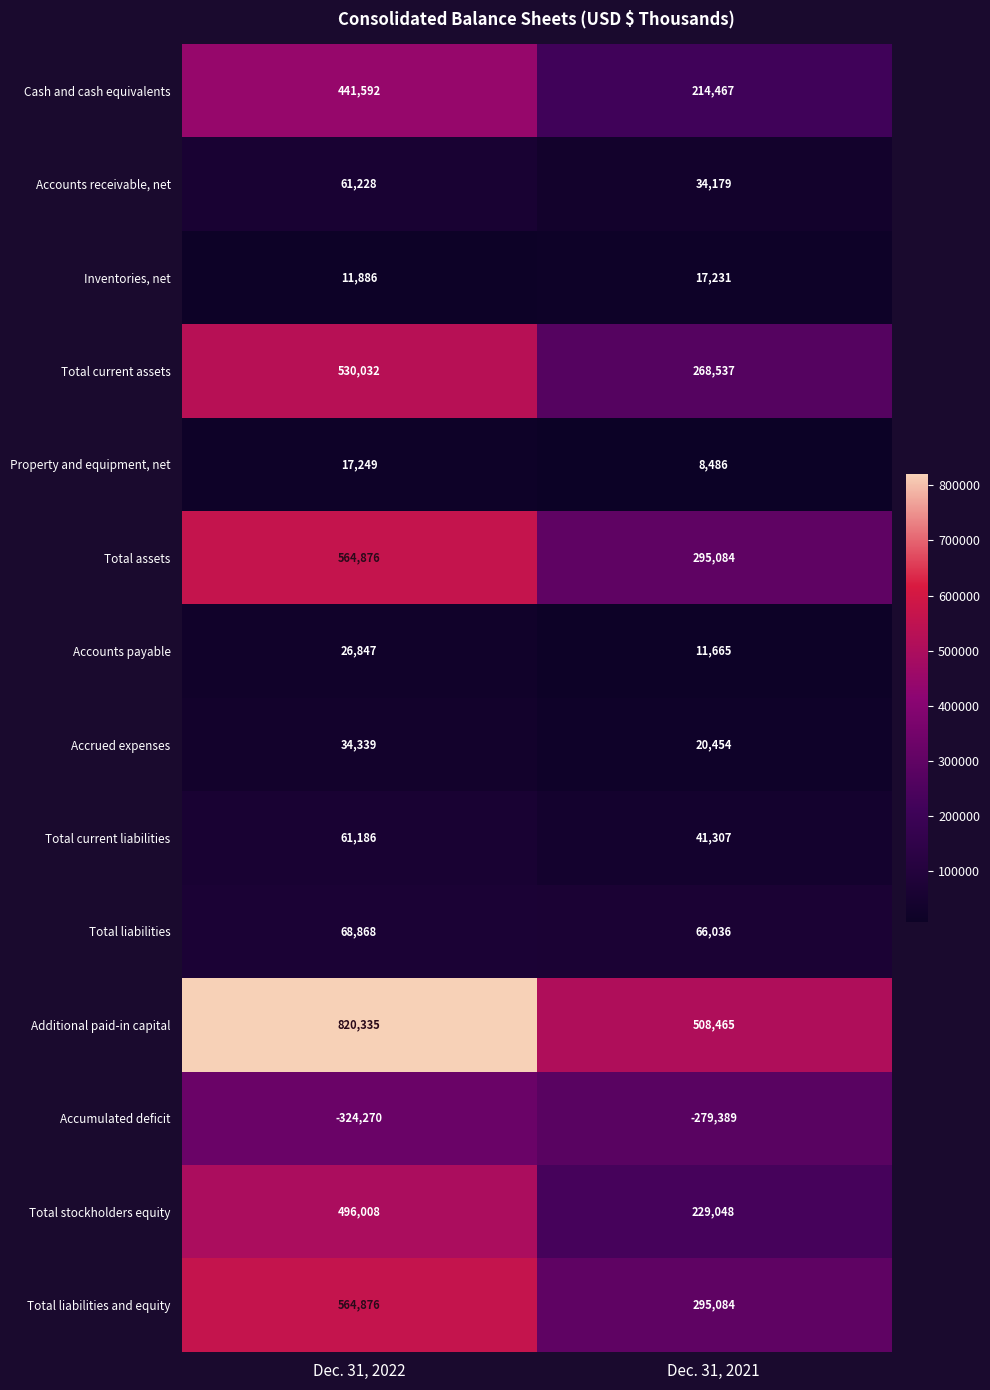

What is the sum of the Property and equipment, net values at Dec. 31, 2022 and Dec. 31, 2021?

25735